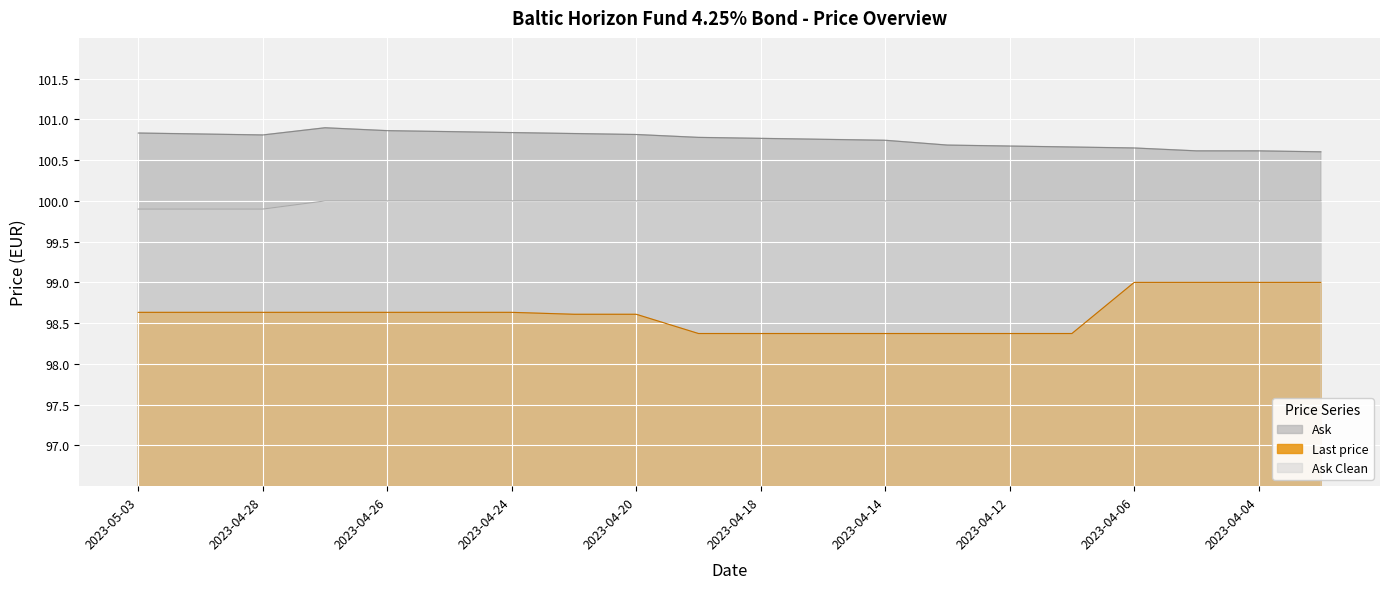

Which has a higher value, 2023-04-20 or 2023-04-28?

2023-04-28